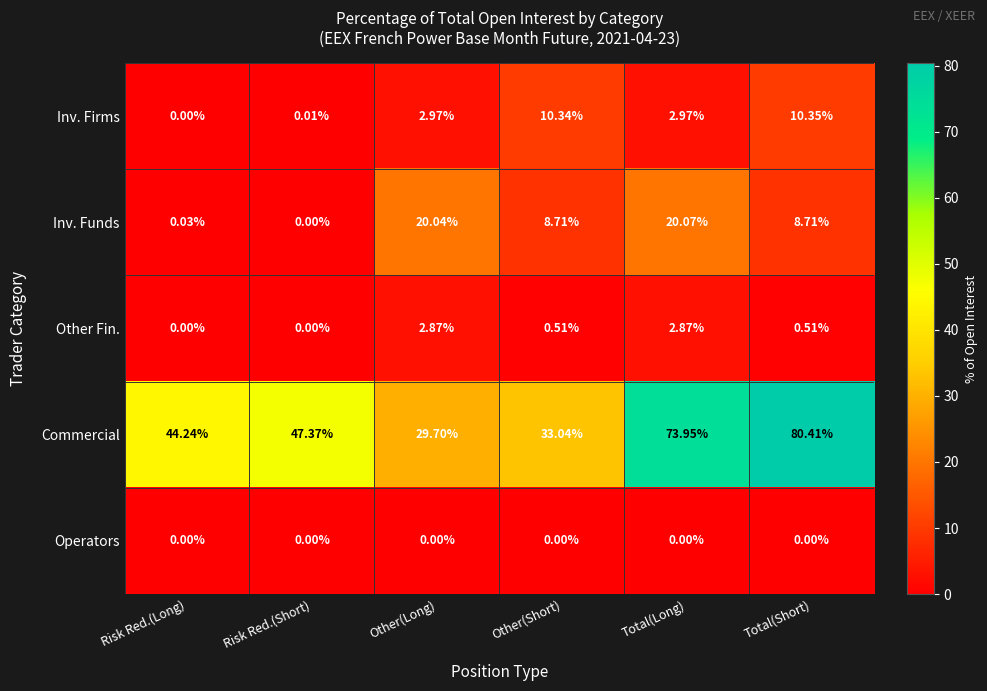

At which label does Inv. Firms reach its minimum?

Risk Red.(Long)